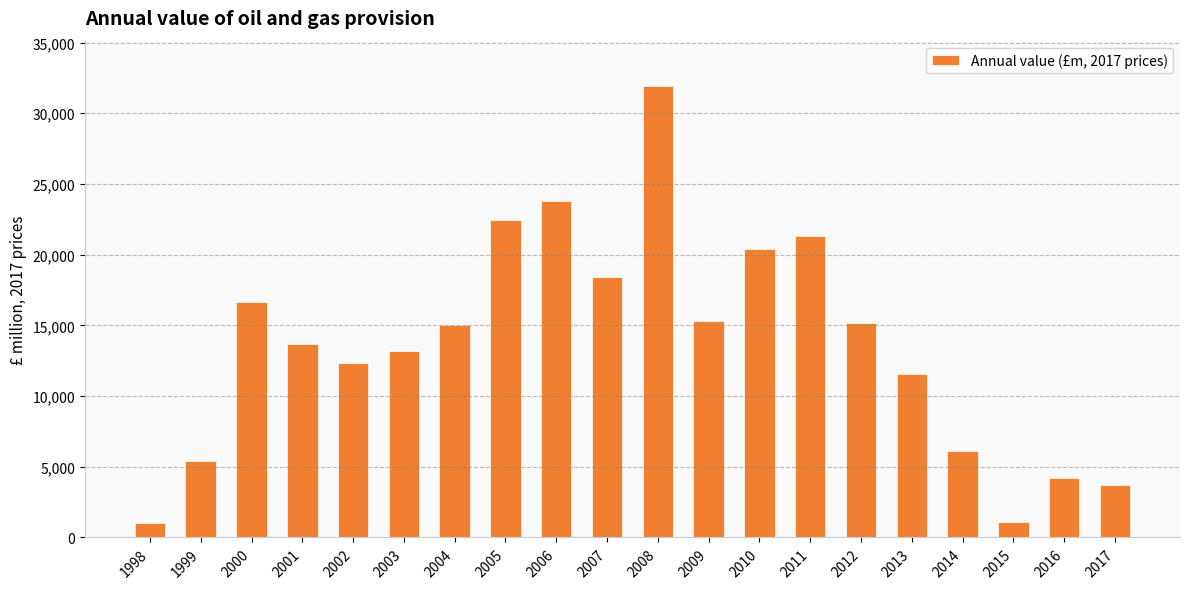

What is the maximum value shown in the chart?

31940.4